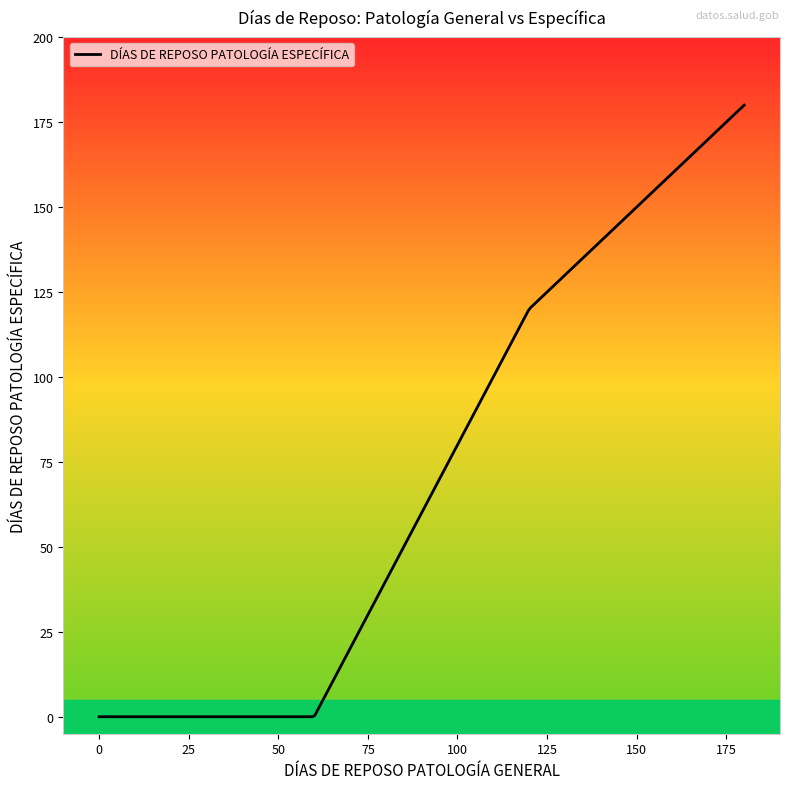

What is the greatest value displayed?

180.0